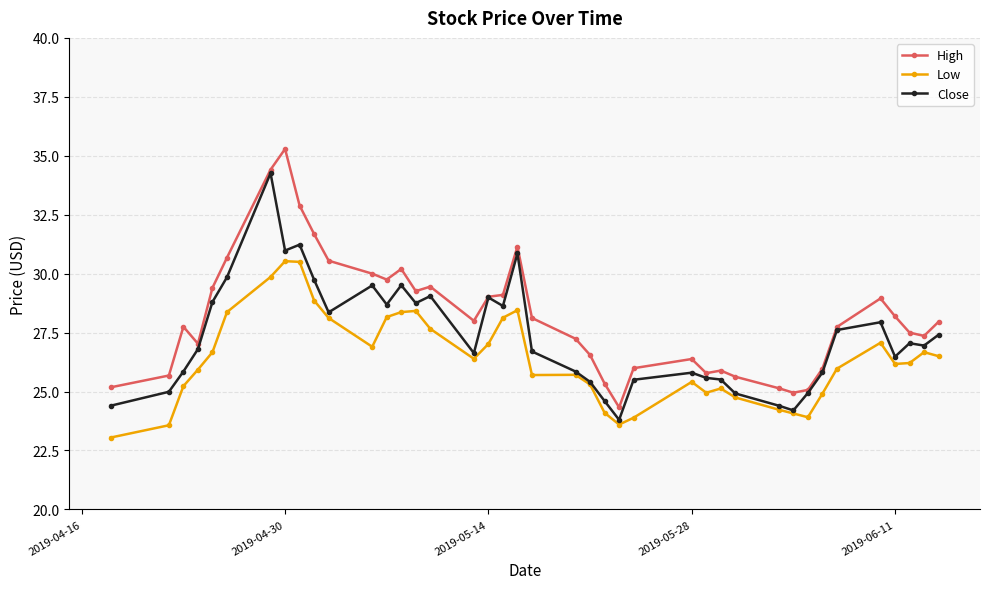

True or false: High and Low intersect in this chart.

False